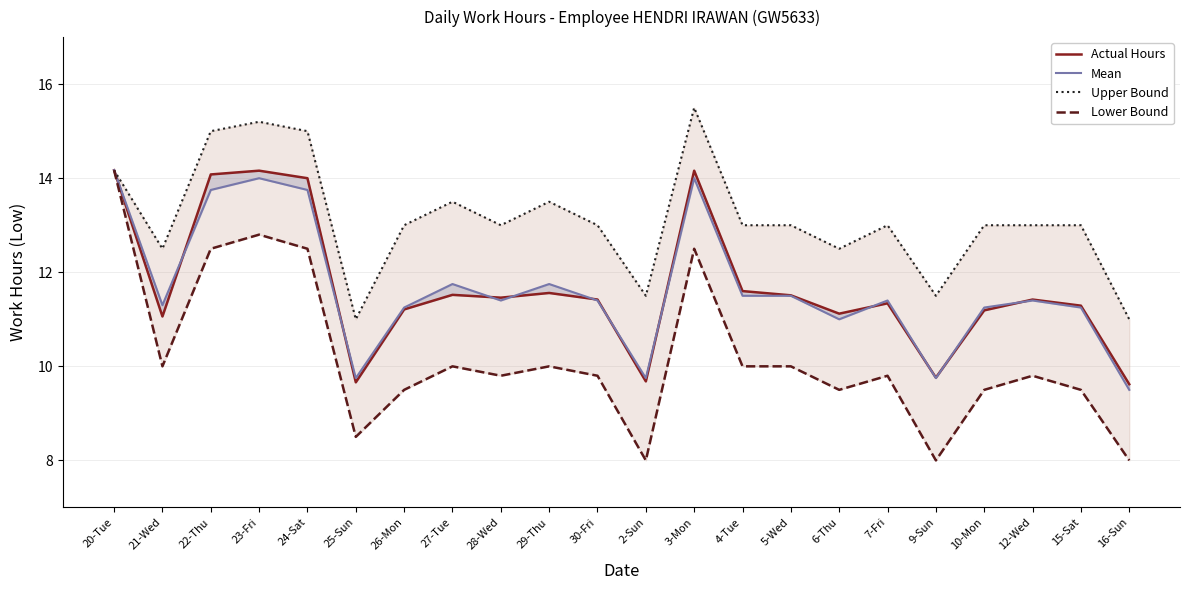

Where is the first local minimum for Upper Bound?

21-Wed